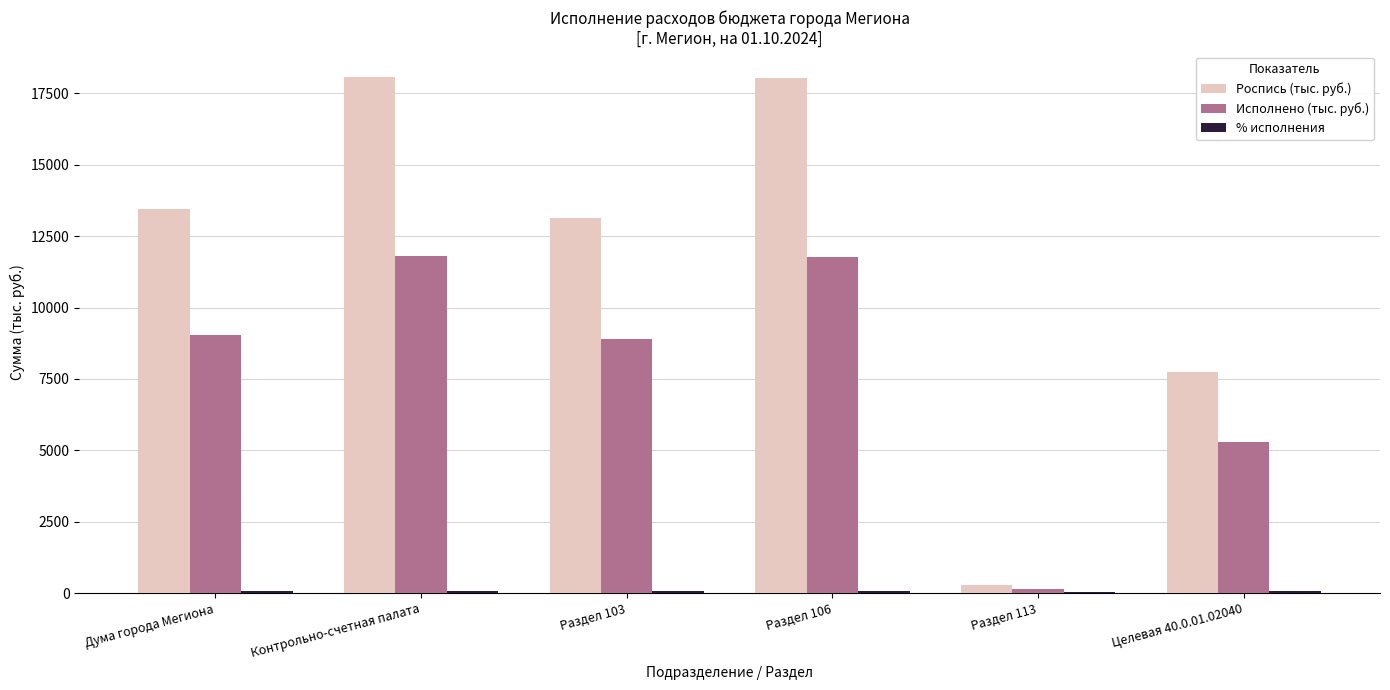

At which label is Исполнено (тыс. руб.) closest to 5970?

Целевая 40.0.01.02040